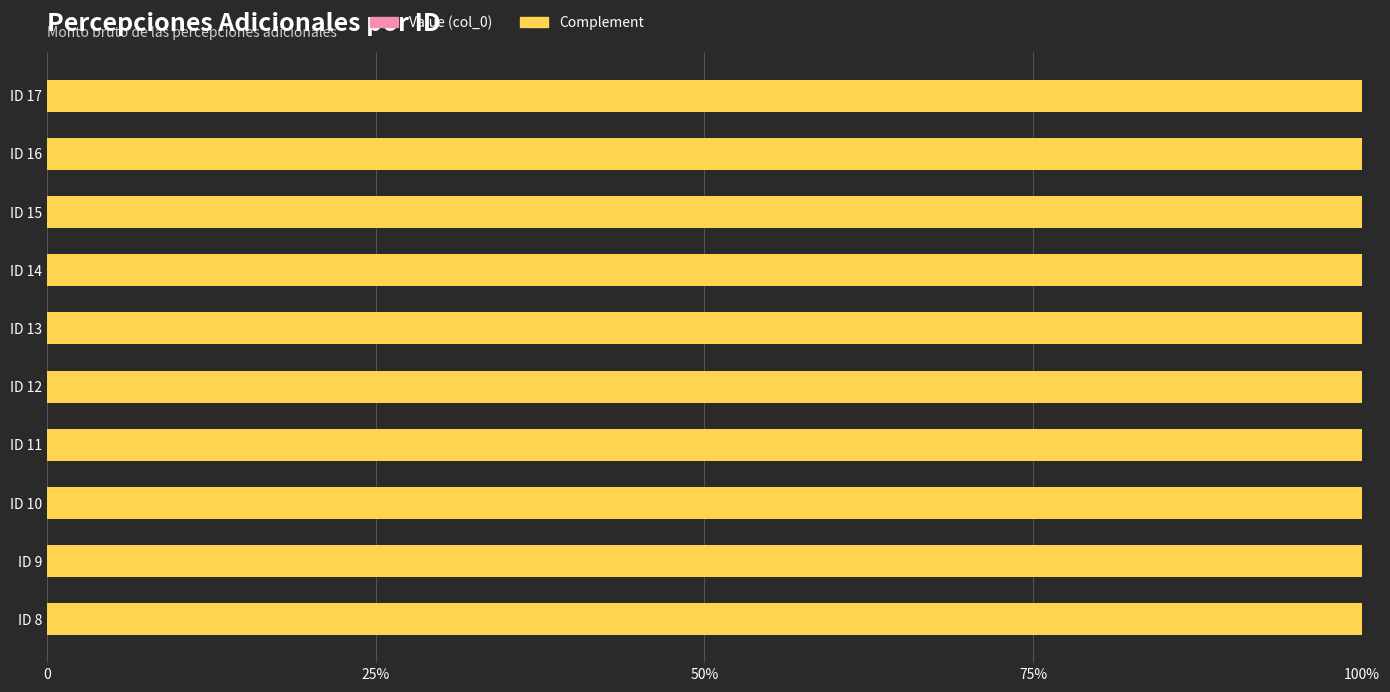

How many series are shown in this chart?

2